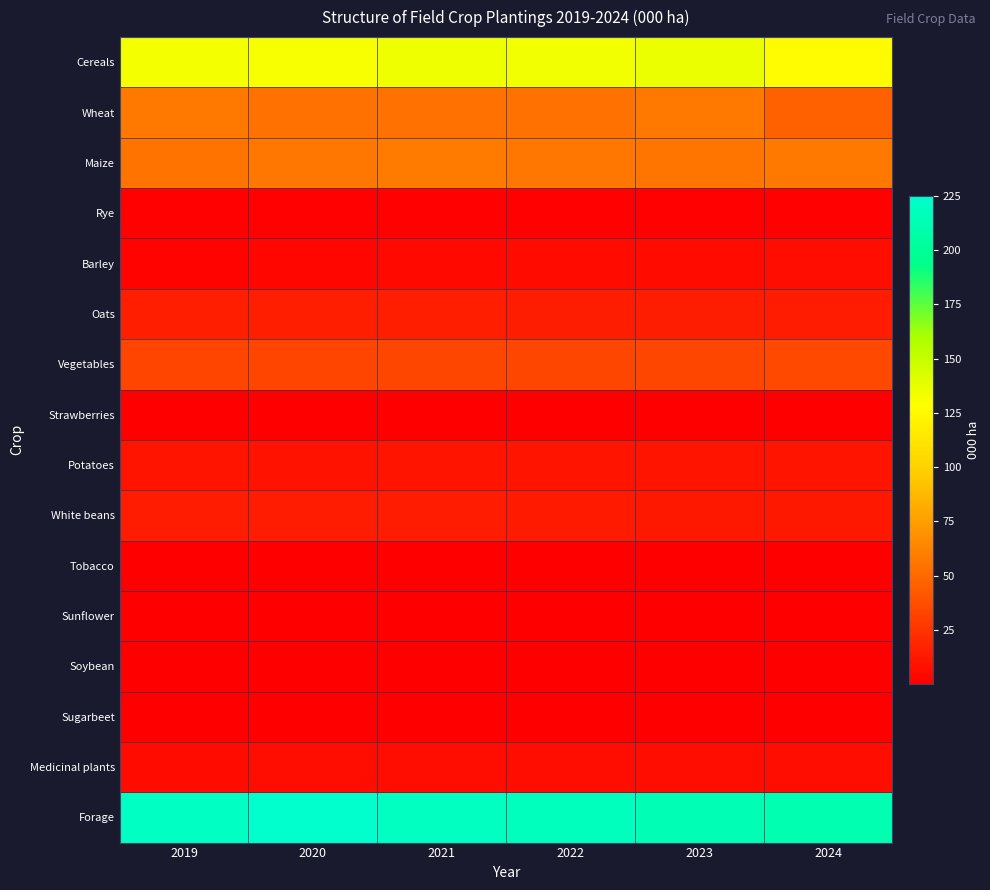

Which series has the largest total across all categories?

Forage